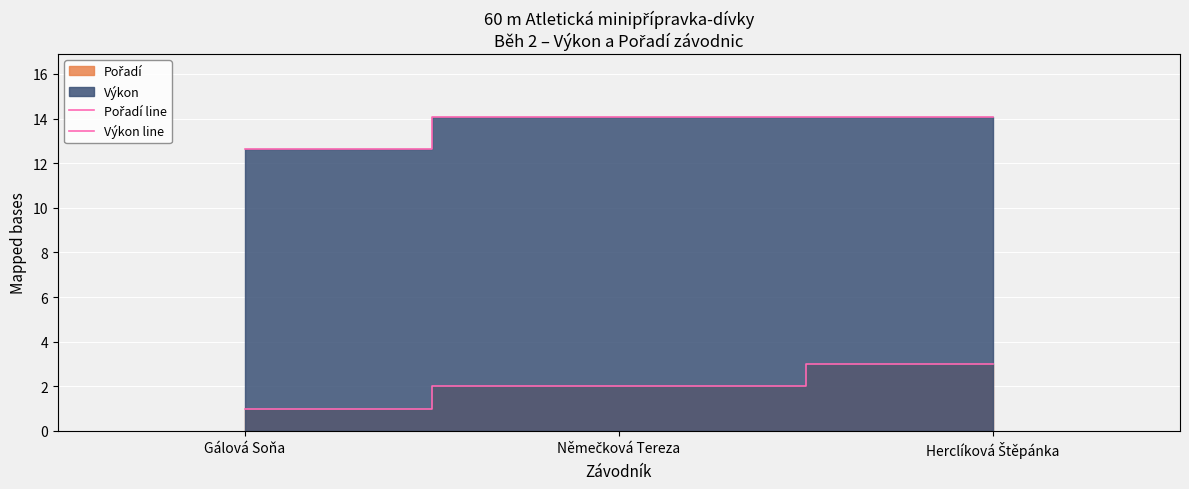

True or false: Výkon line has a value of 14.1 at Němečková Tereza.

True